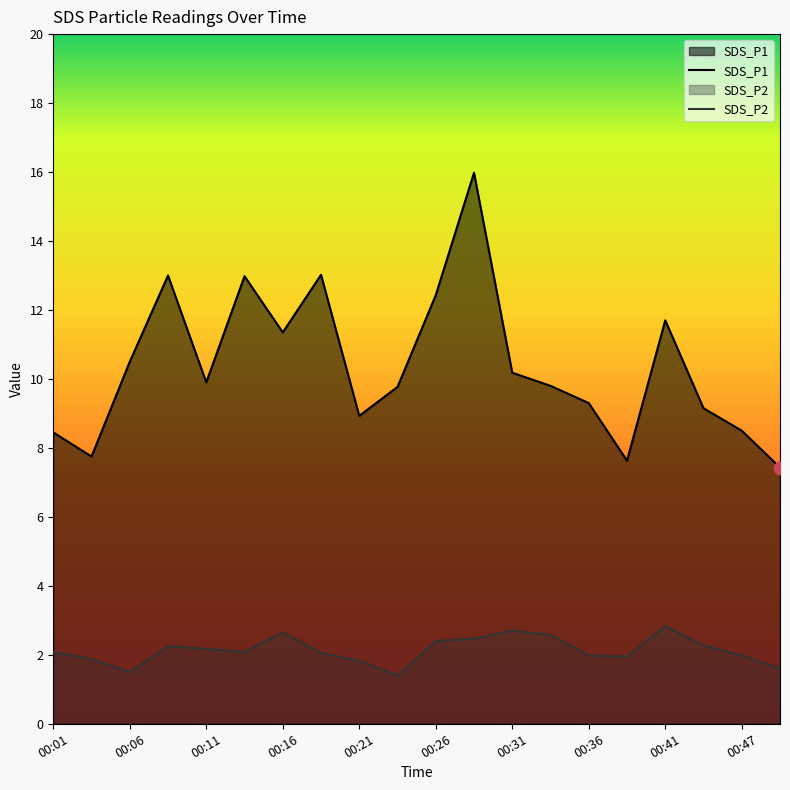

Which series reaches the maximum Y coordinate?

SDS_P1